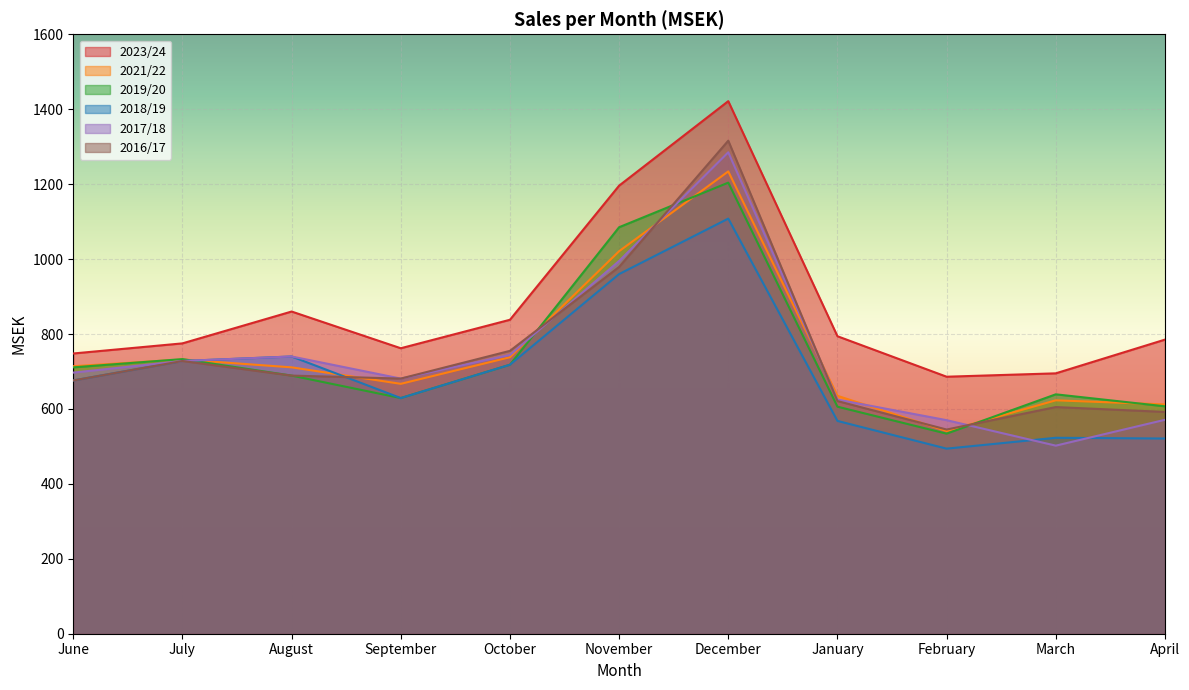

True or false: 2019/20 and 2021/22 cross at least once.

True